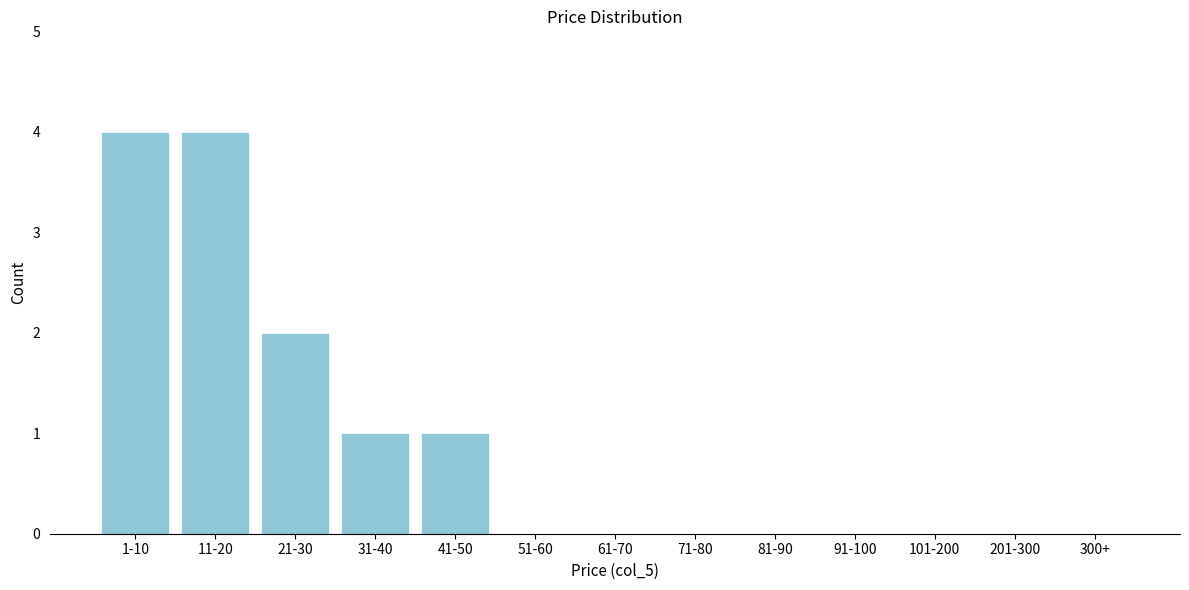

Reading right to left, what are all the values shown in this chart?

300+=0	201-300=0	101-200=0	91-100=0	81-90=0	71-80=0	61-70=0	51-60=0	41-50=1	31-40=1	21-30=2	11-20=4	1-10=4